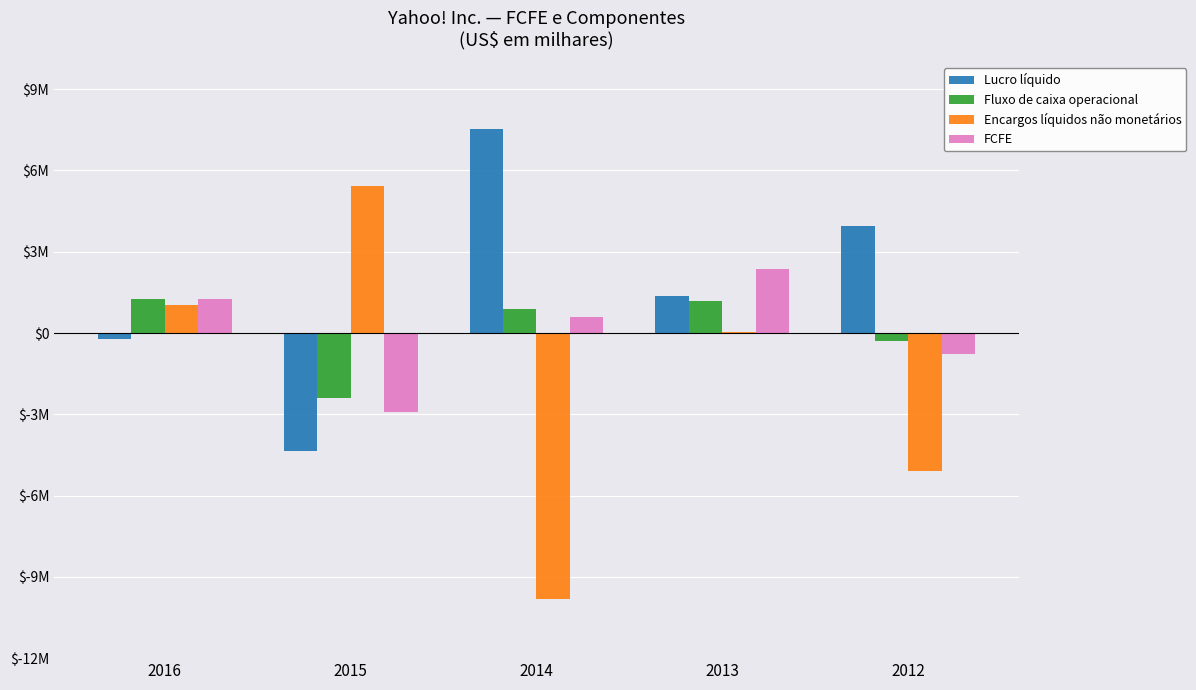

Reading left to right, extract all data points from this chart.

Lucro líquido: -214321	-4359082	7521731	1366281	3945479
Fluxo de caixa operacional: 1248863	-2383422	896700	1195247	-281554
Encargos líquidos não monetários: 1036975	5412718	-9820496	21627	-5079123
FCFE: 1258996	-2902120	608195	2346910	-790860